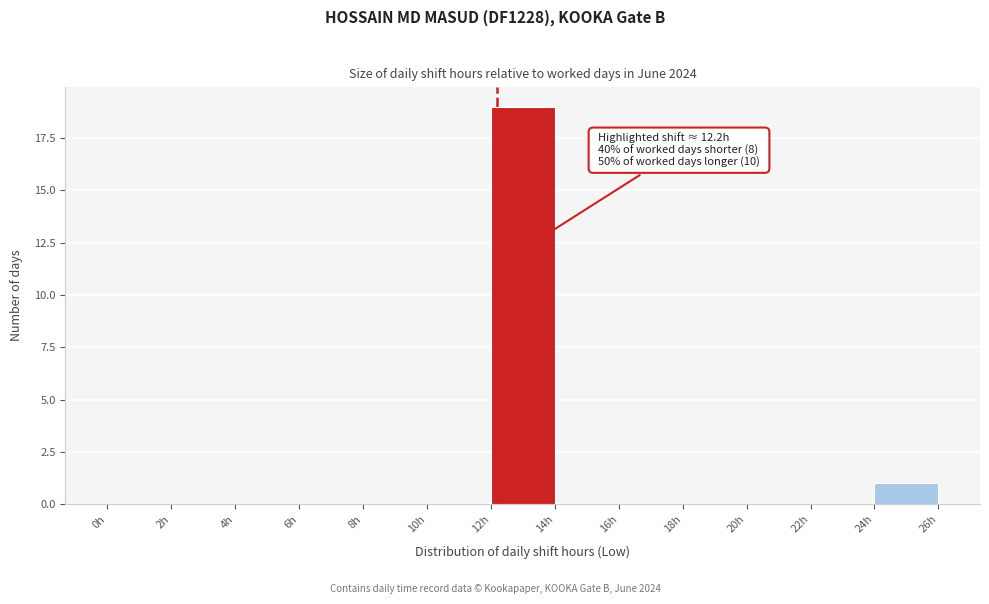

Over which range of the x-axis is the bar tallest?

12 to 14